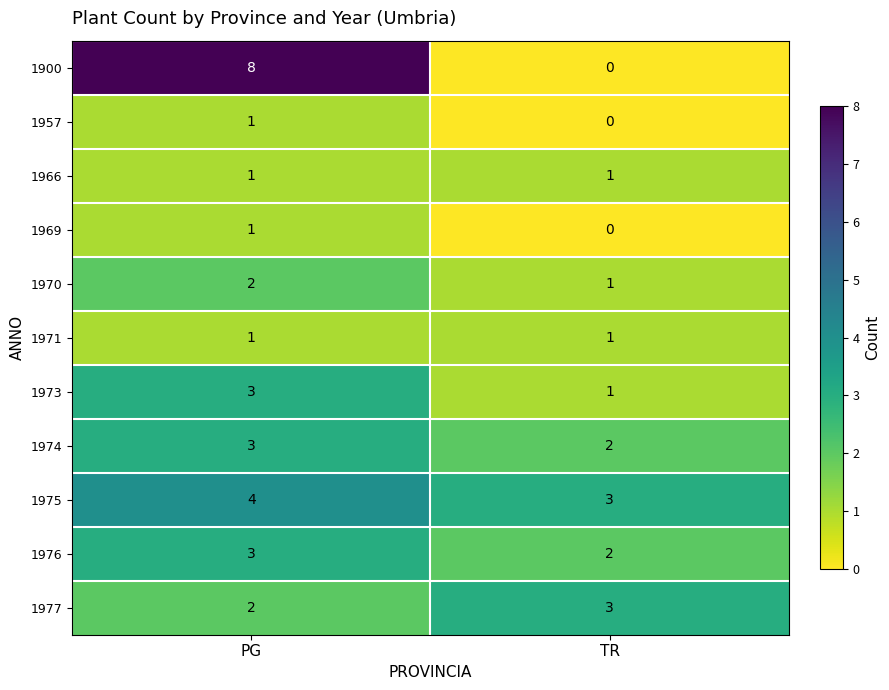

Which series changed the most between PG and TR?

1900